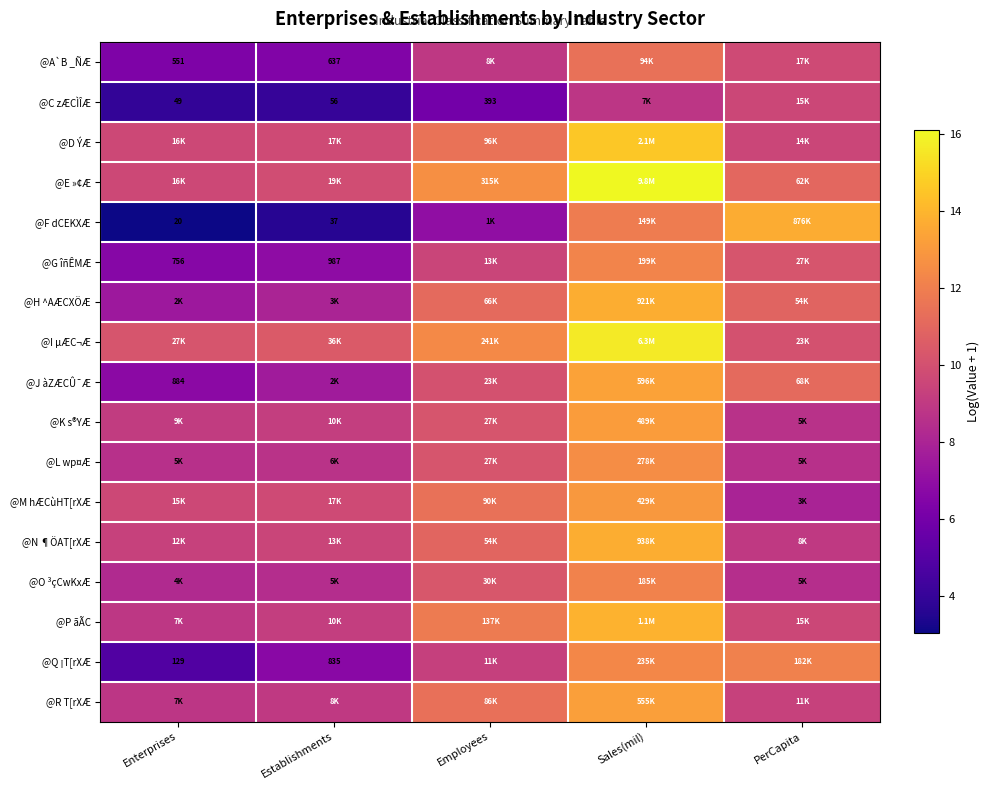

List the labels in order of @A`B _ÑÆ value, largest first.

Sales(mil), PerCapita, Employees, Establishments, Enterprises